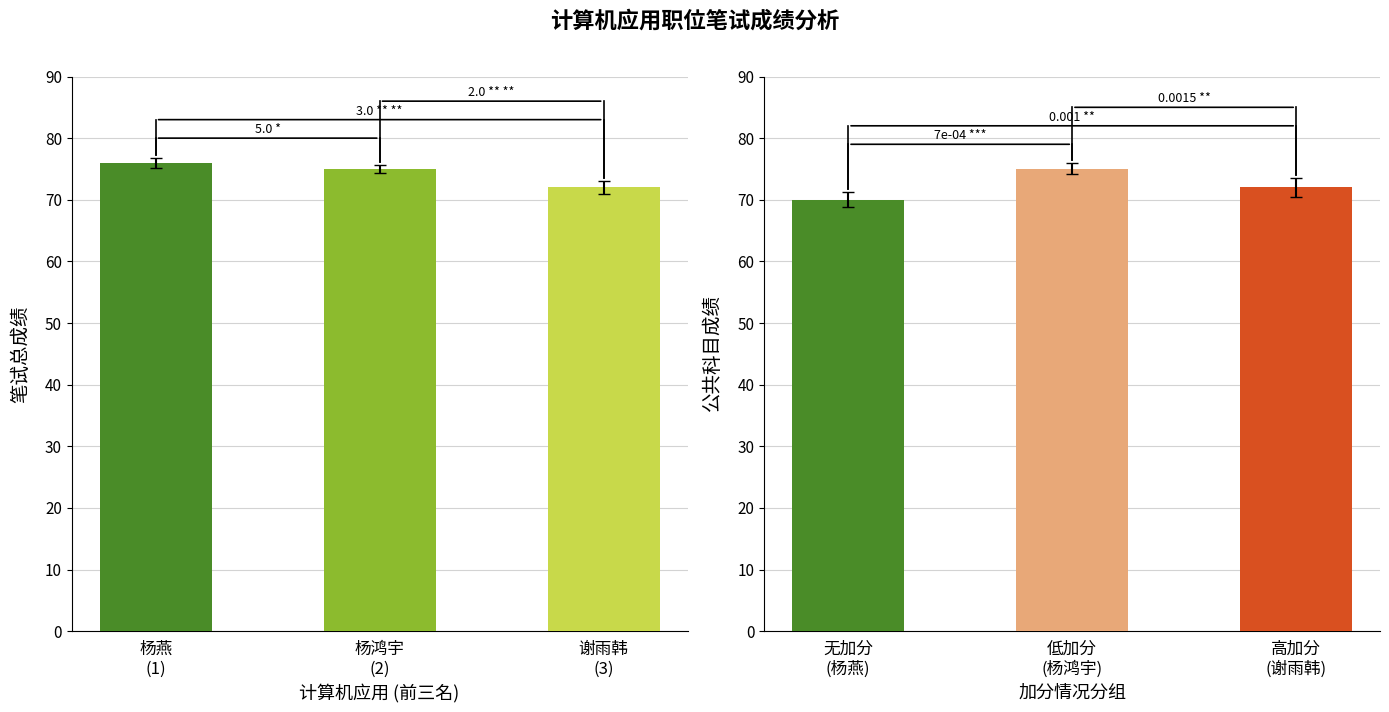

What is the label of the 1st bar from the left?

杨燕
(1)